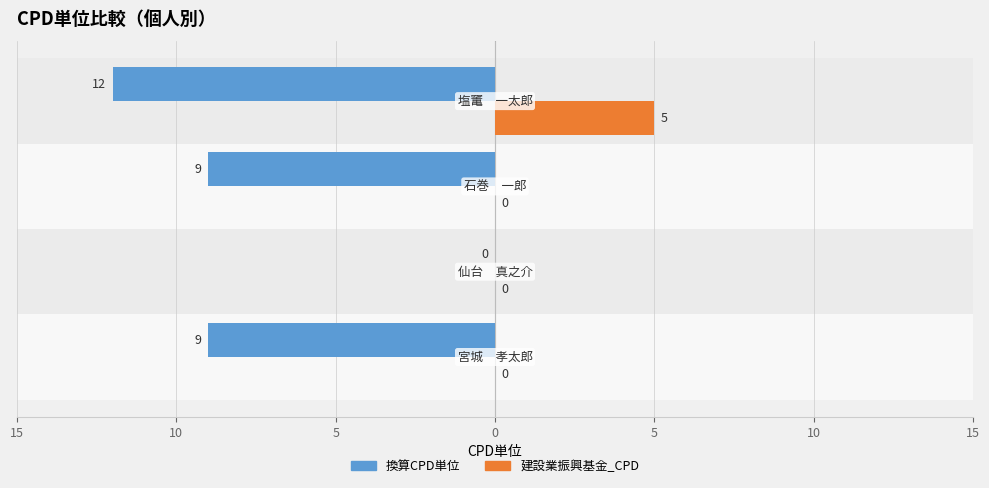

What are all the series names shown in the legend?

換算CPD単位, 建設業振興基金_CPD